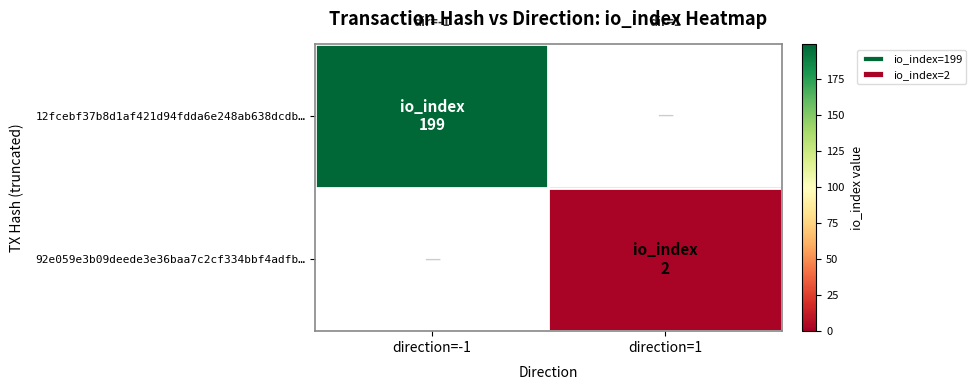

True or false: 92e059e3b09deede3e36baa7c2cf334bbf4adfb… has a value of 2.8 at direction=1.

False